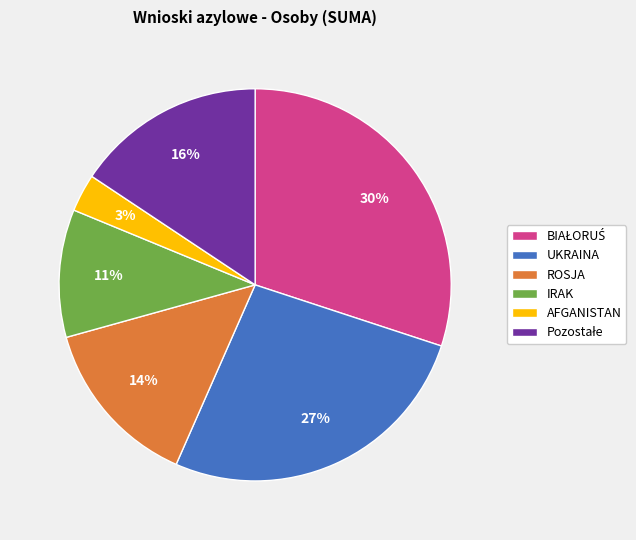

Which category has the smallest portion of the pie?

AFGANISTAN